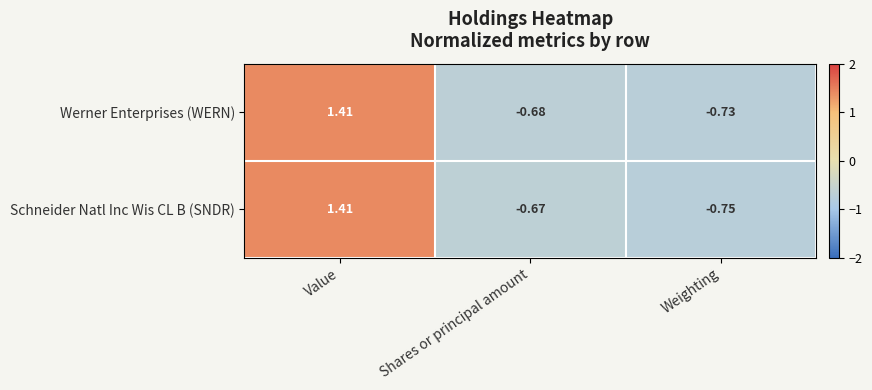

Between Value and Shares or principal amount, which series saw the biggest shift?

Werner Enterprises (WERN)